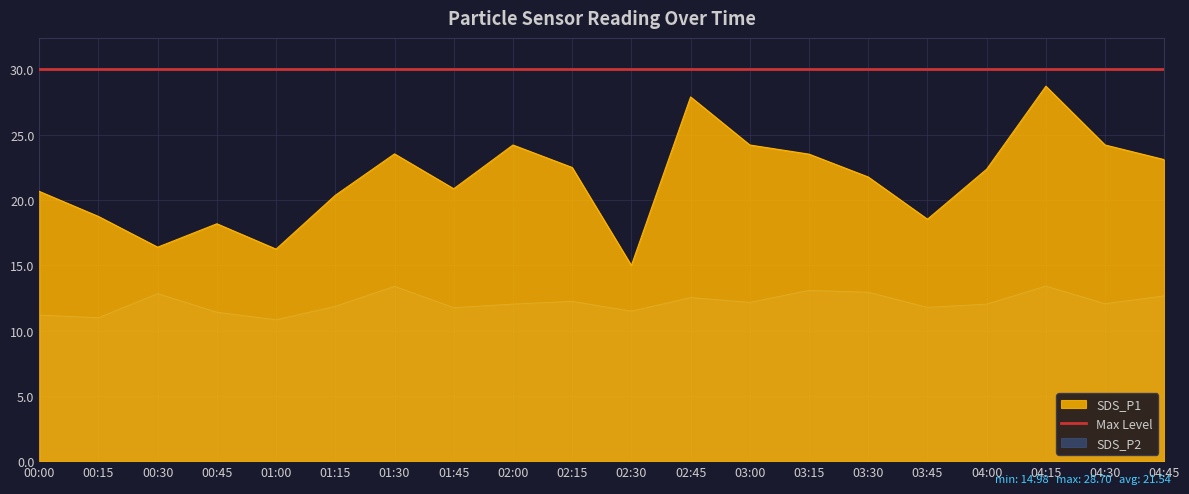

Where is SDS_P1 nearest to the value 21?

01:45